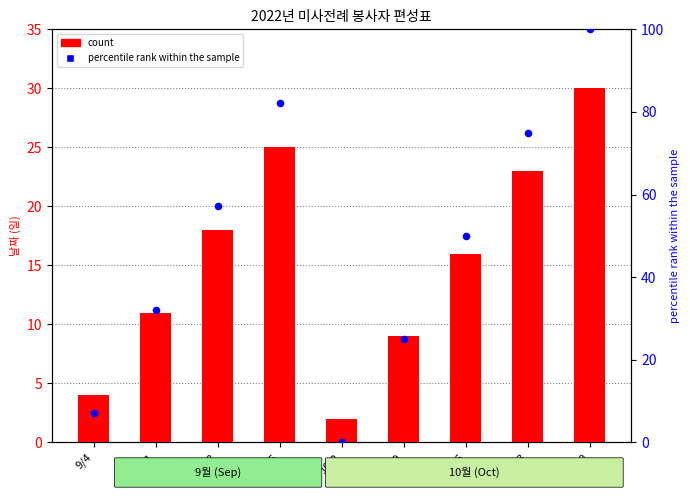

What are all the series names shown in the legend?

count, percentile rank within the sample